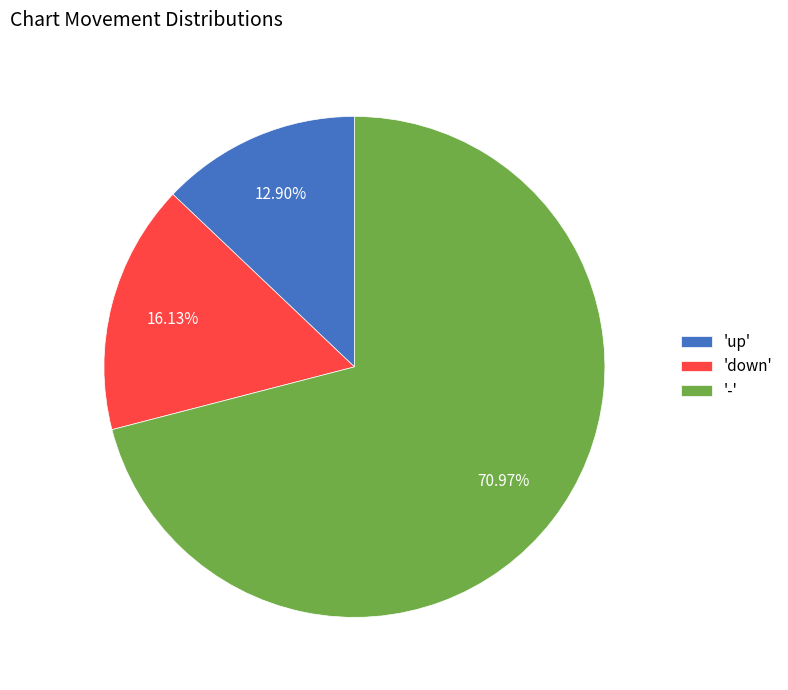

Is there any slice that represents more than half of the pie?

Yes